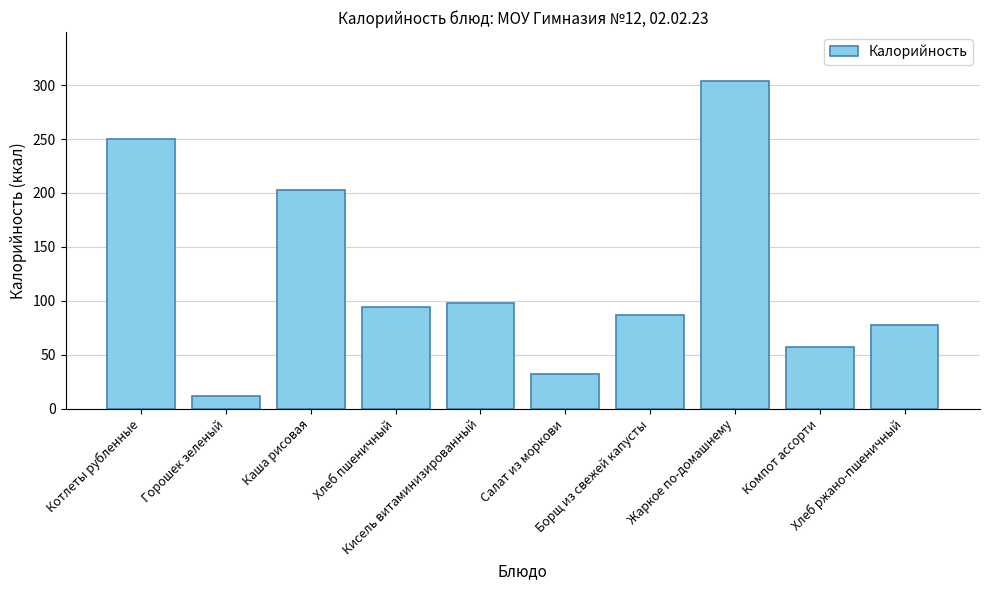

Reading left to right, list all the values displayed in this chart.

250.3	12.0	202.9	94.0	97.9	32.3	86.5	303.7	57.2	77.7